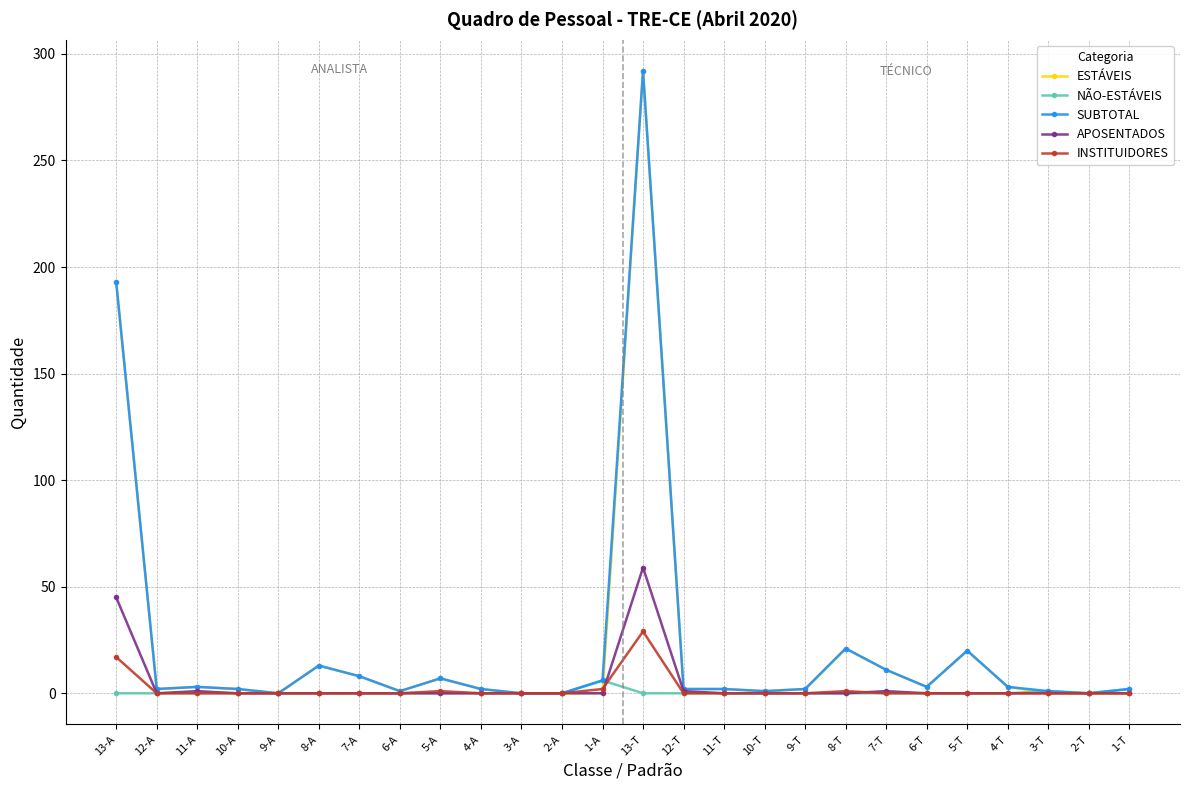

Is this an area chart (filled region under the line)?

No